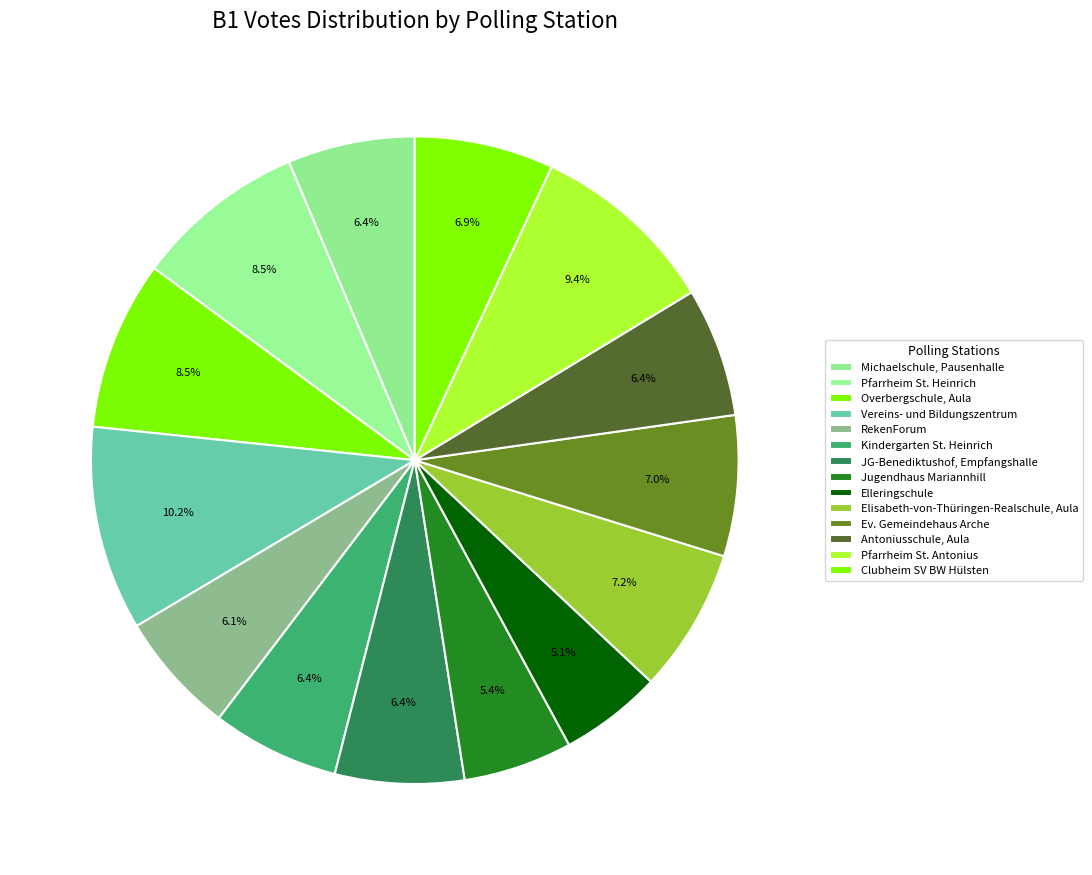

Does any single category account for the majority?

No